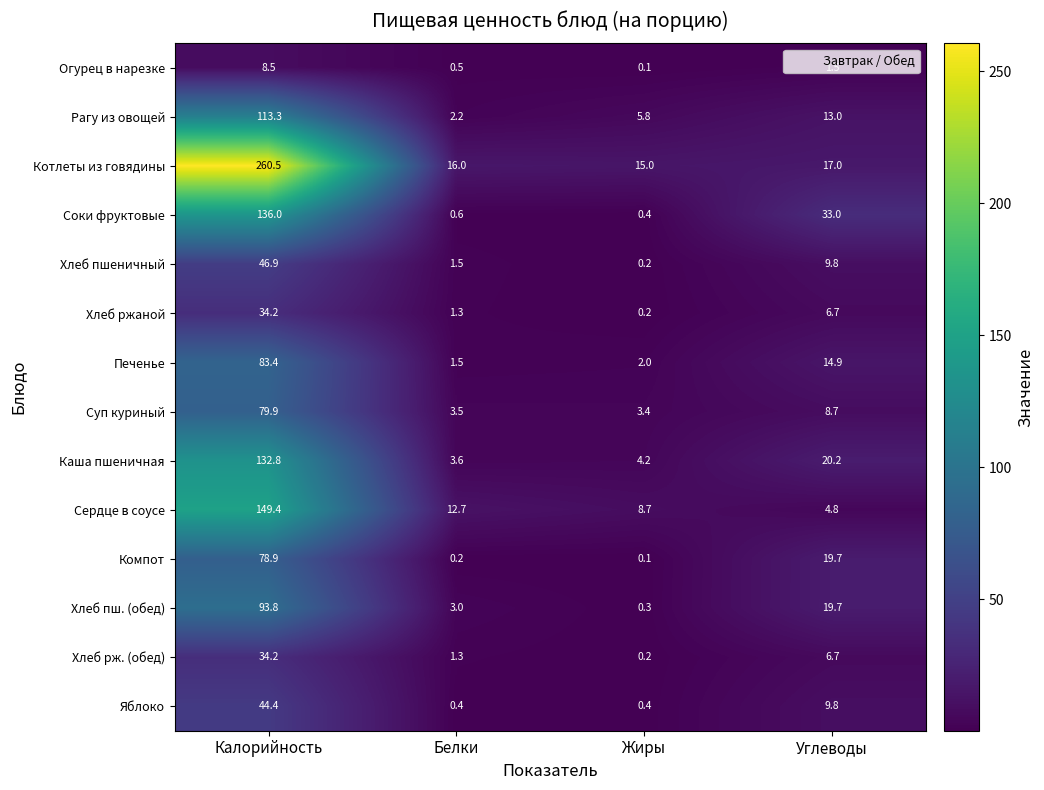

List the labels in order of Сердце в соусе value, smallest first.

Углеводы, Жиры, Белки, Калорийность